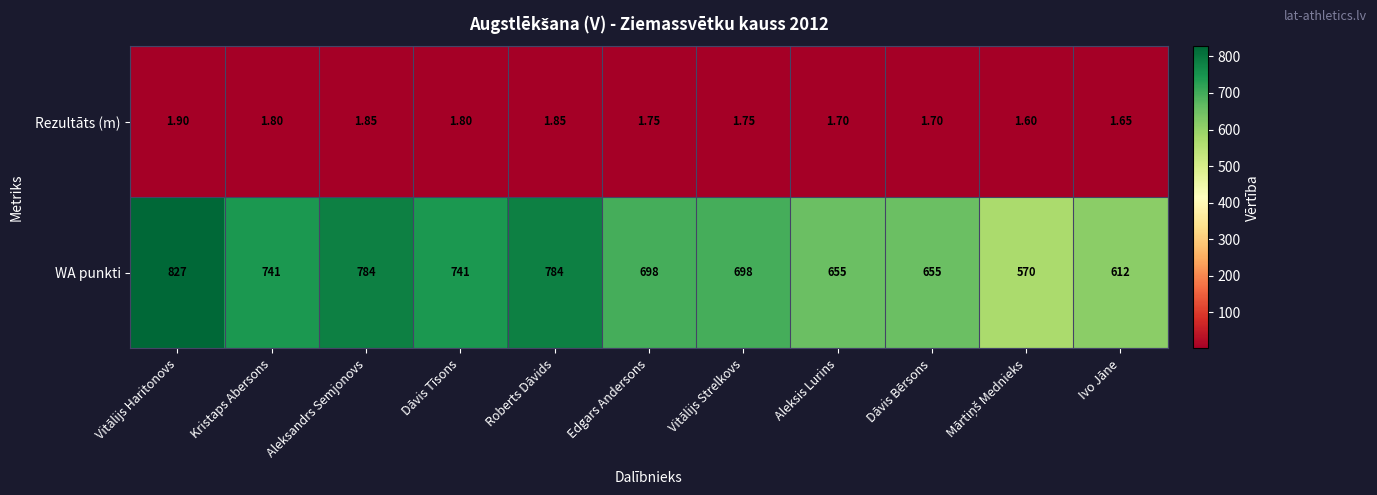

List the series in order of their overall mean, lowest first.

Rezultāts (m), WA punkti